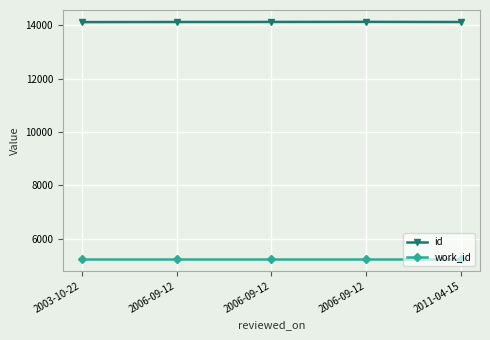

What are all the series names shown in the legend?

id, work_id